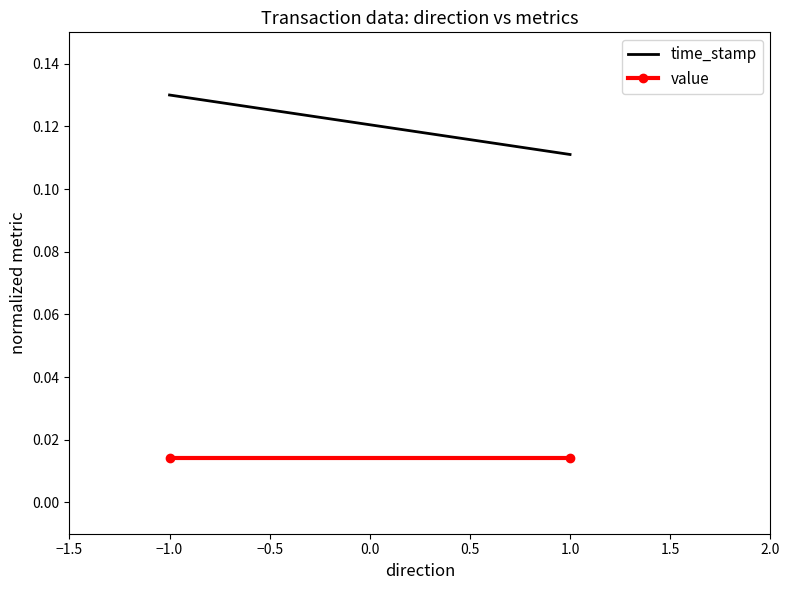

What is the difference between the highest and lowest values at −1.0?

0.1